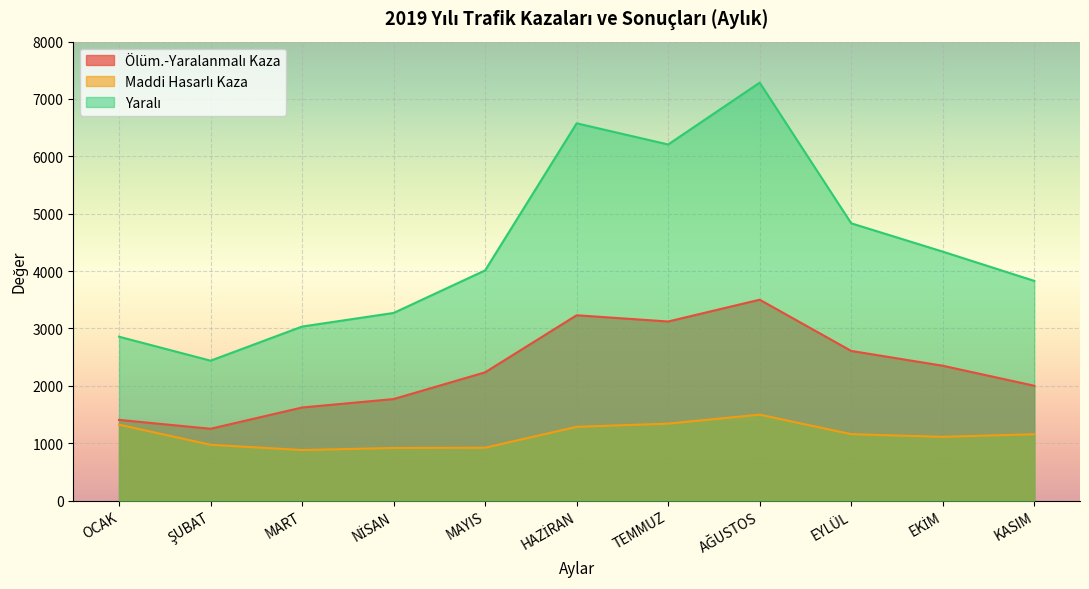

Which label corresponds to the largest value in the chart?

AĞUSTOS